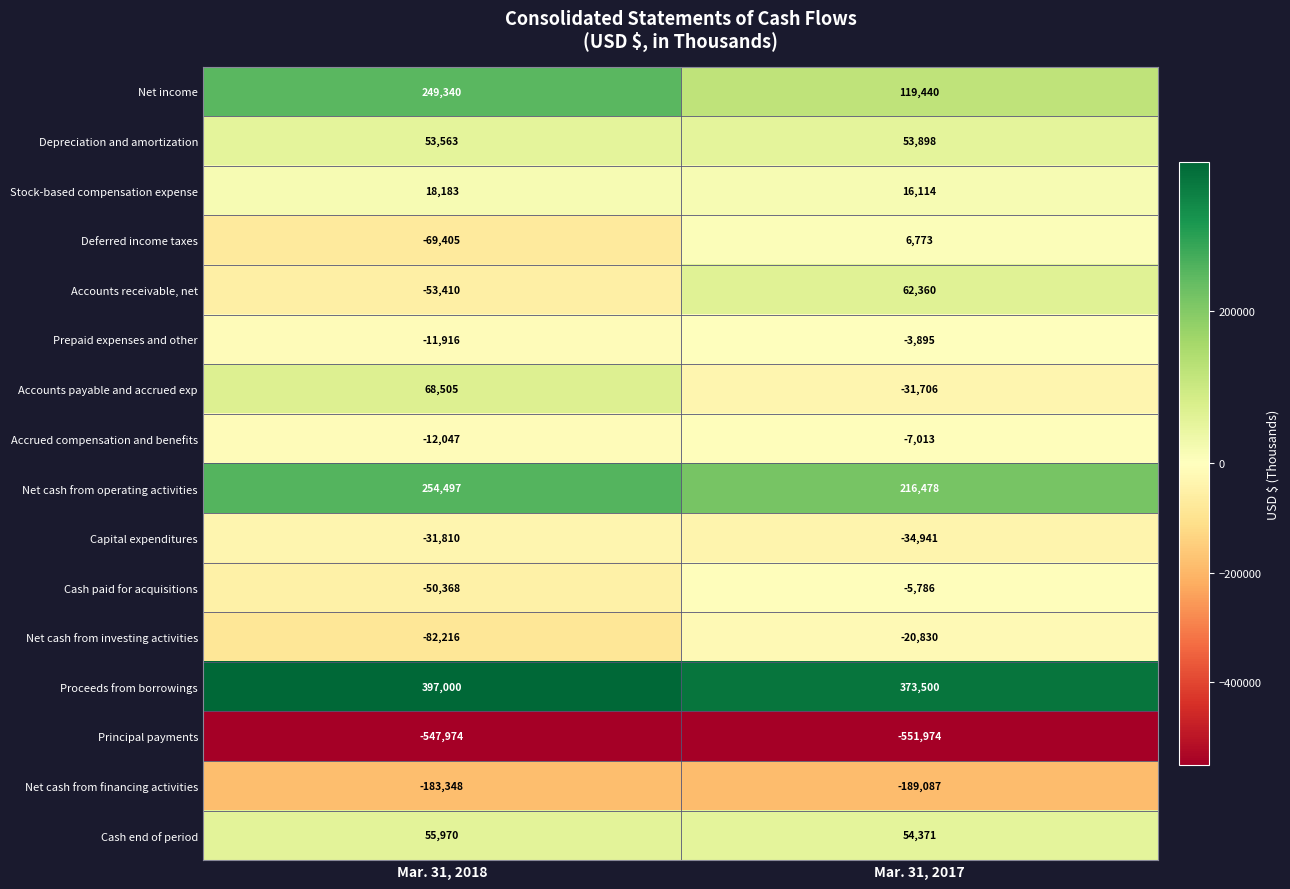

What is the sum of the Depreciation and amortization values at Mar. 31, 2018 and Mar. 31, 2017?

107461